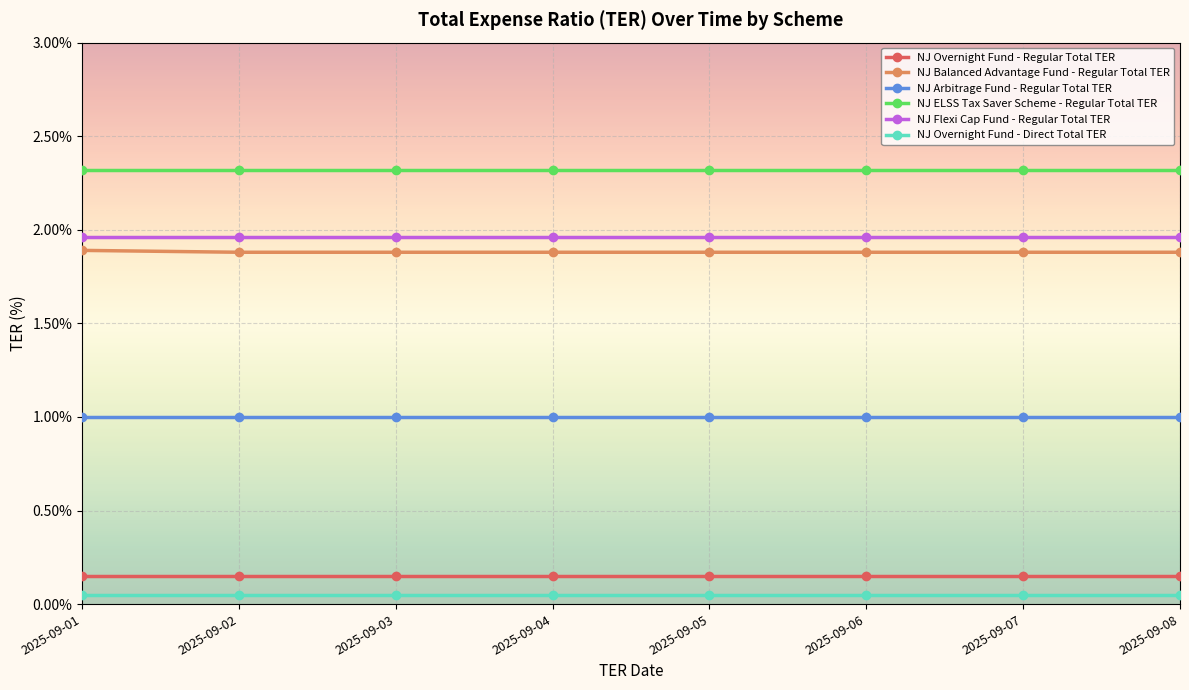

Does the chart have visible grid lines?

Yes